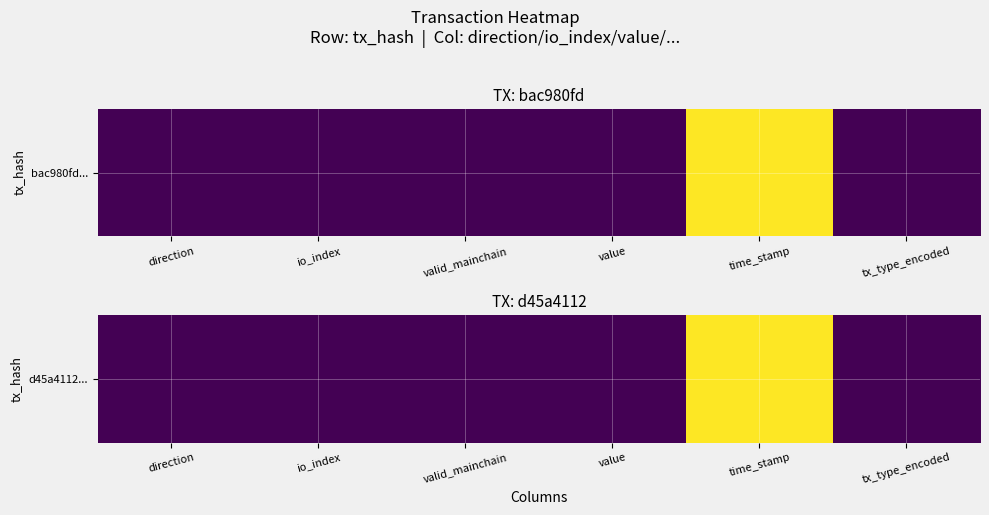

Is it true that the value at tx_type_encoded is 0.5?

False